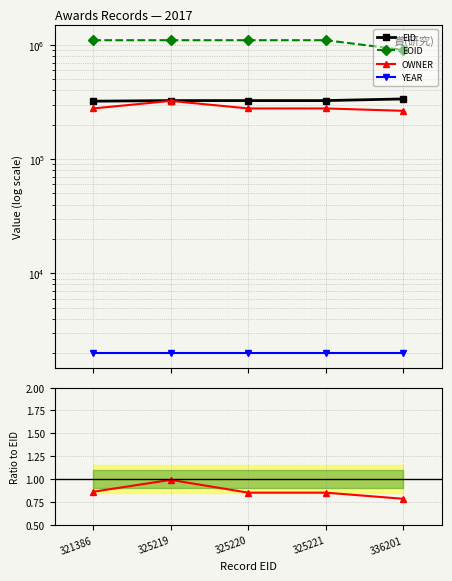

True or false: OWNER has a value of 0.9 at 325220.

True